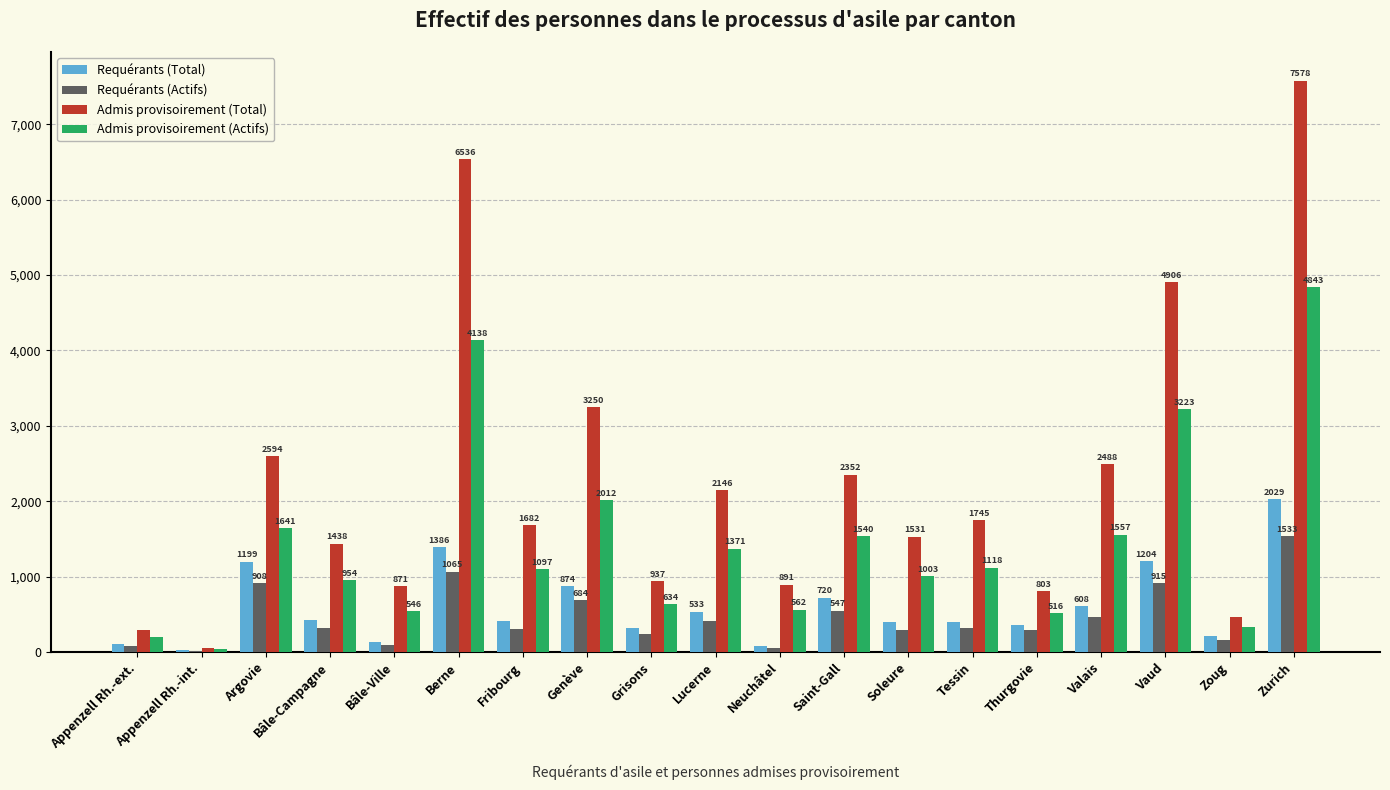

Reading left to right, extract all data points from this chart.

Requérants (Total): 104	23	1199	420	131	1386	406	874	316	533	73	720	400	403	358	608	1204	207	2029
Requérants (Actifs): 85	18	908	321	87	1065	310	684	242	409	53	547	297	315	289	464	915	157	1533
Admis provisoirement (Total): 286	52	2594	1438	871	6536	1682	3250	937	2146	891	2352	1531	1745	803	2488	4906	466	7578
Admis provisoirement (Actifs): 204	39	1641	954	546	4138	1097	2012	634	1371	562	1540	1003	1118	516	1557	3223	333	4843